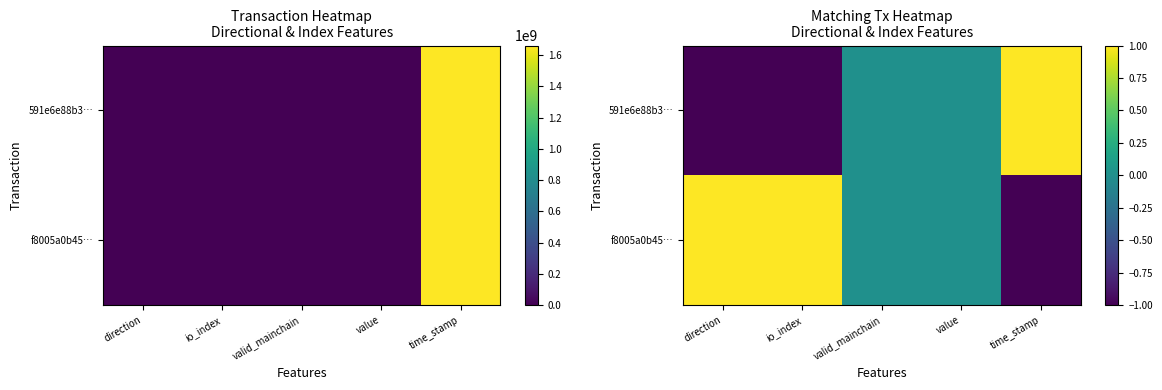

Which series has the largest total across all categories?

f8005a0b45…